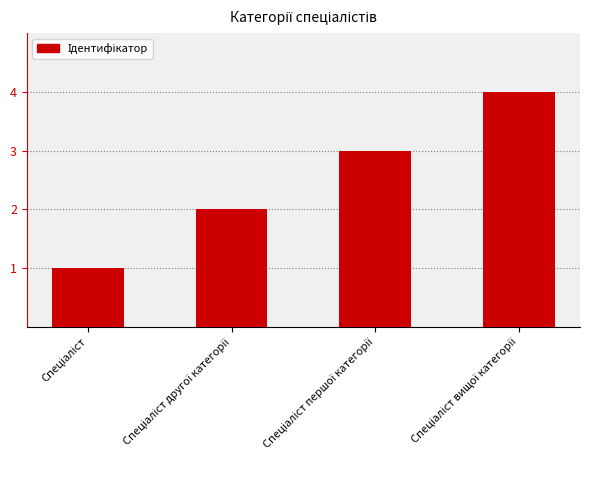

What is the sum of all values?

10